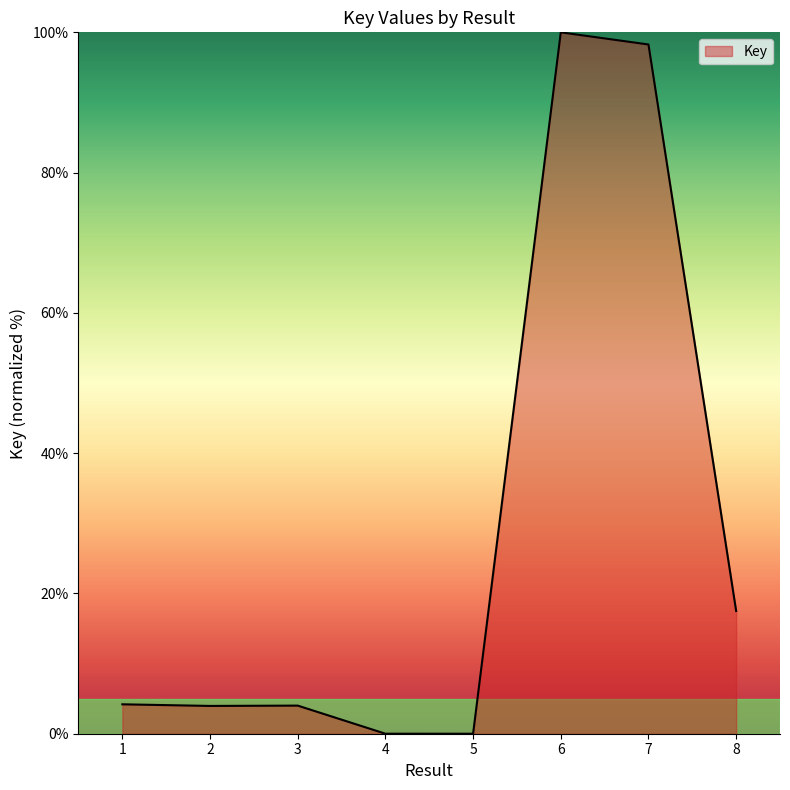

The chart shows a value of 17.5 at 8. True or false?

True